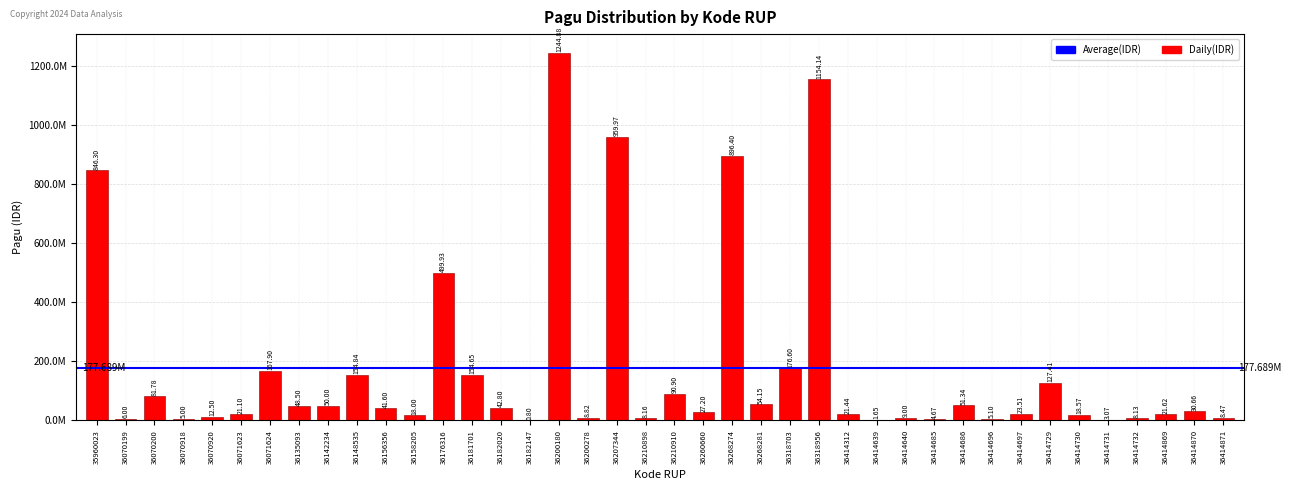

Are the bars horizontal?

No